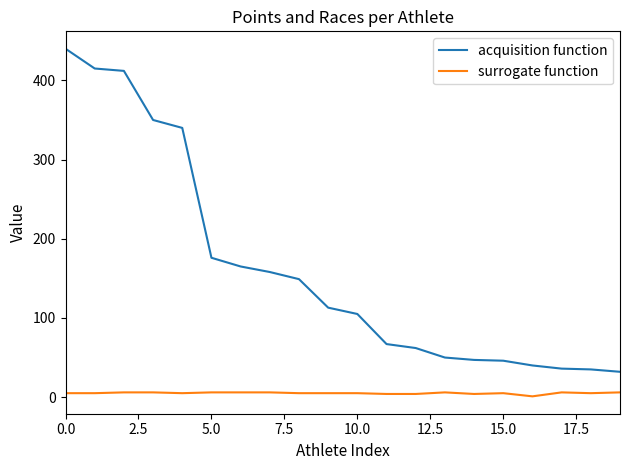

What is the maximum value for acquisition function?

440